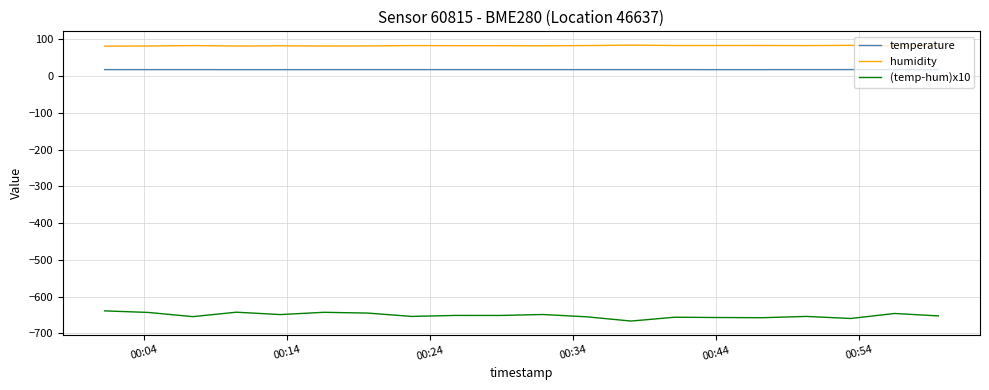

Which series has the largest total across all categories?

humidity